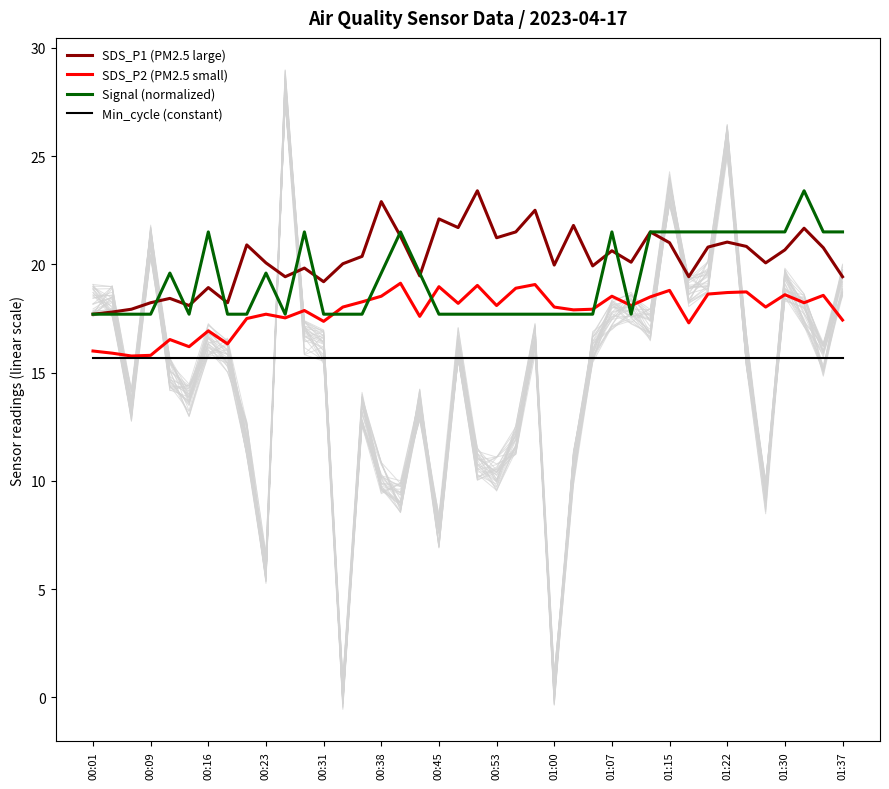

True or false: SDS_P1 (PM2.5 large) and Min_cycle (constant) cross at least once.

False